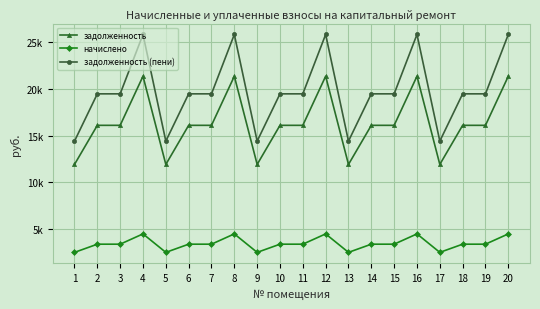

At how many categories does at least one series exceed 2753?

20